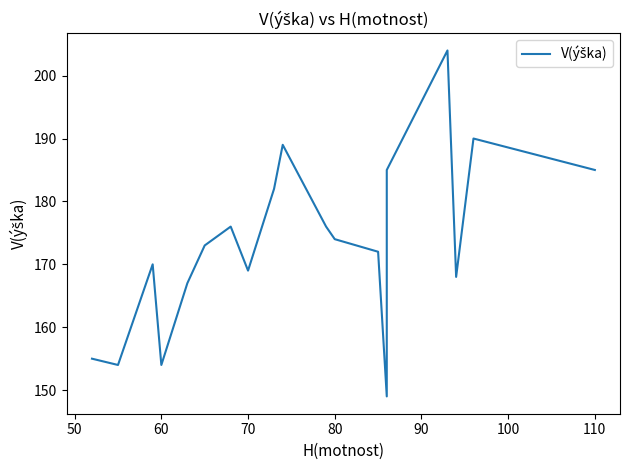

True or false: the data has more than 2 interior local peaks.

True